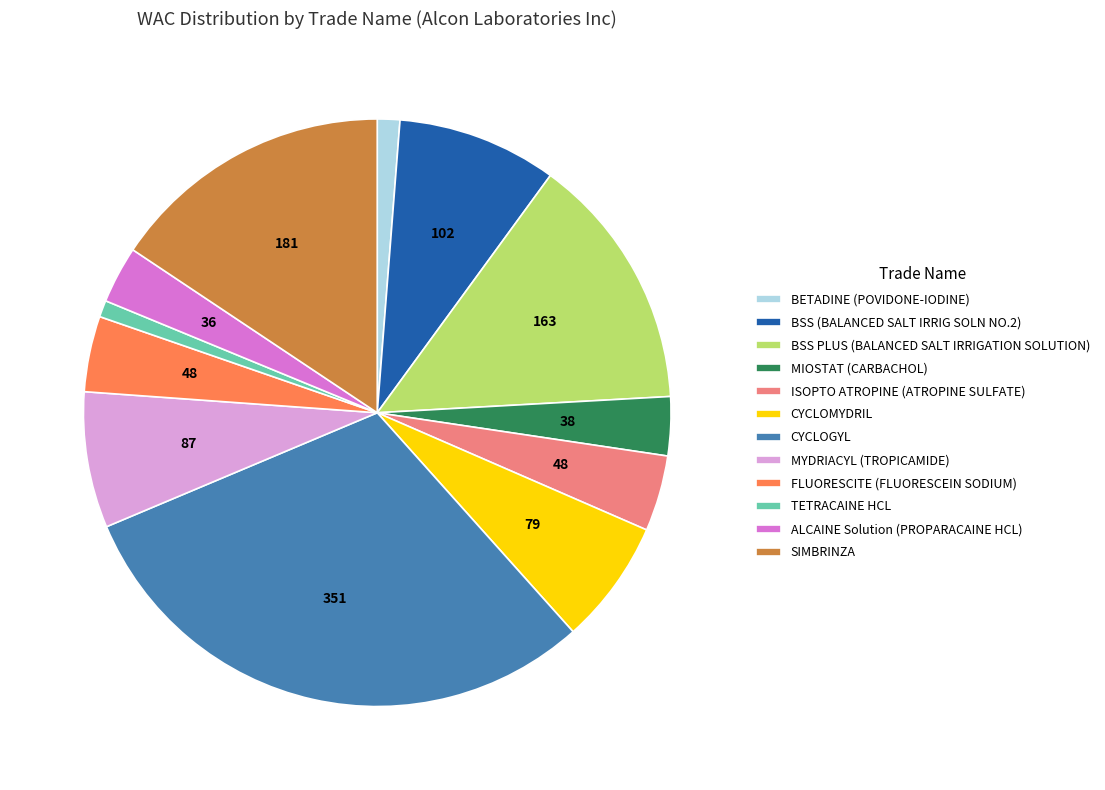

Is there any slice that represents more than half of the pie?

No